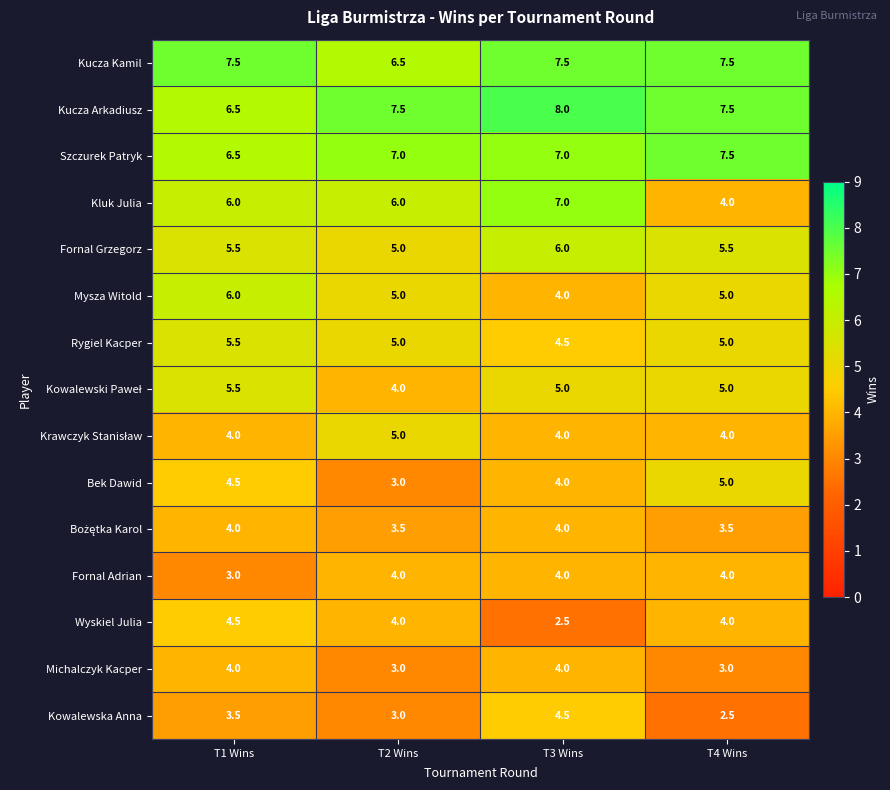

Which series has the largest total across all categories?

Kucza Arkadiusz